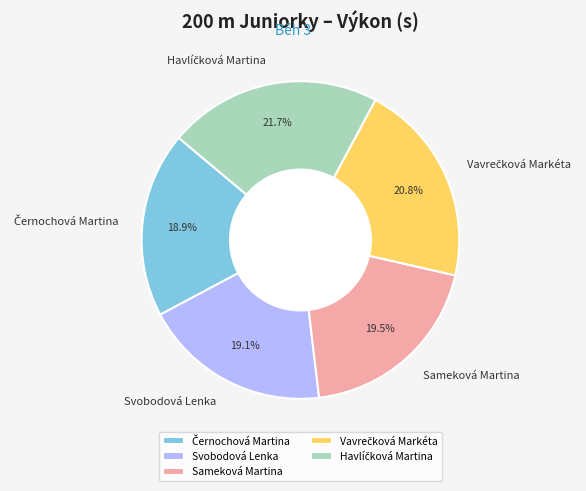

How much of the chart is everything except Sameková Martina?

80.5%